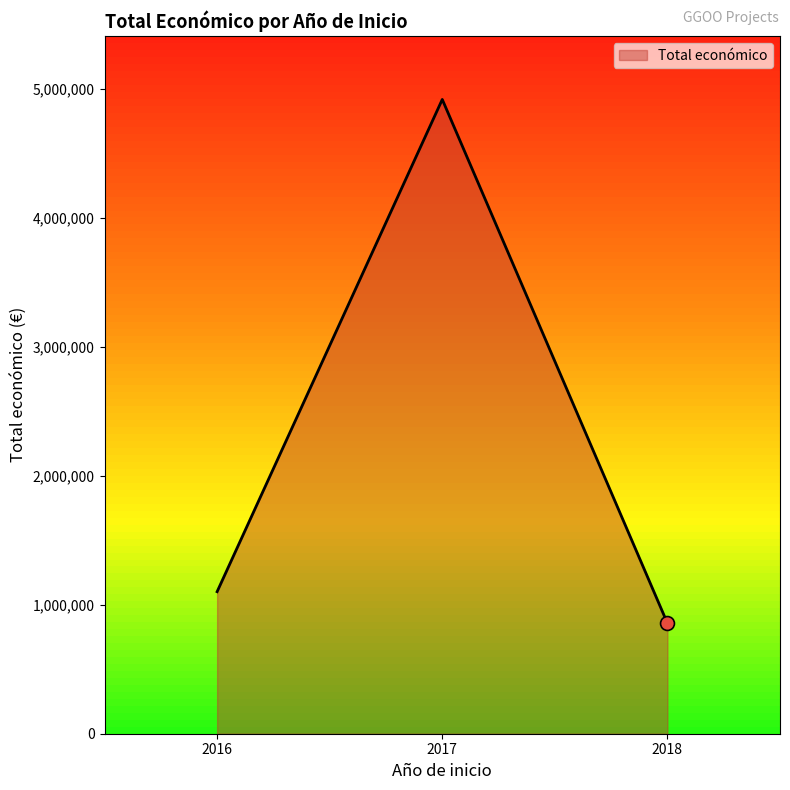

Which has a higher value, 2016 or 2017?

2017